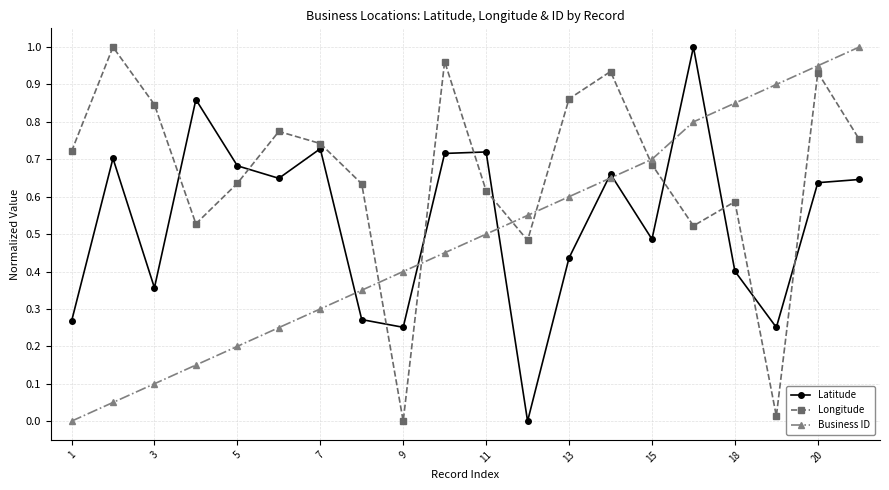

Rank the series by their average value, from lowest to highest.

Business ID, Latitude, Longitude